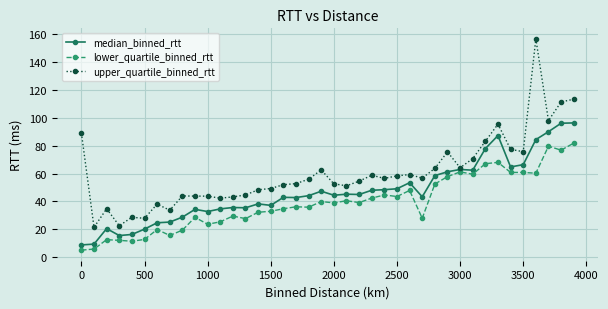

What are all the series names shown in the legend?

median_binned_rtt, lower_quartile_binned_rtt, upper_quartile_binned_rtt